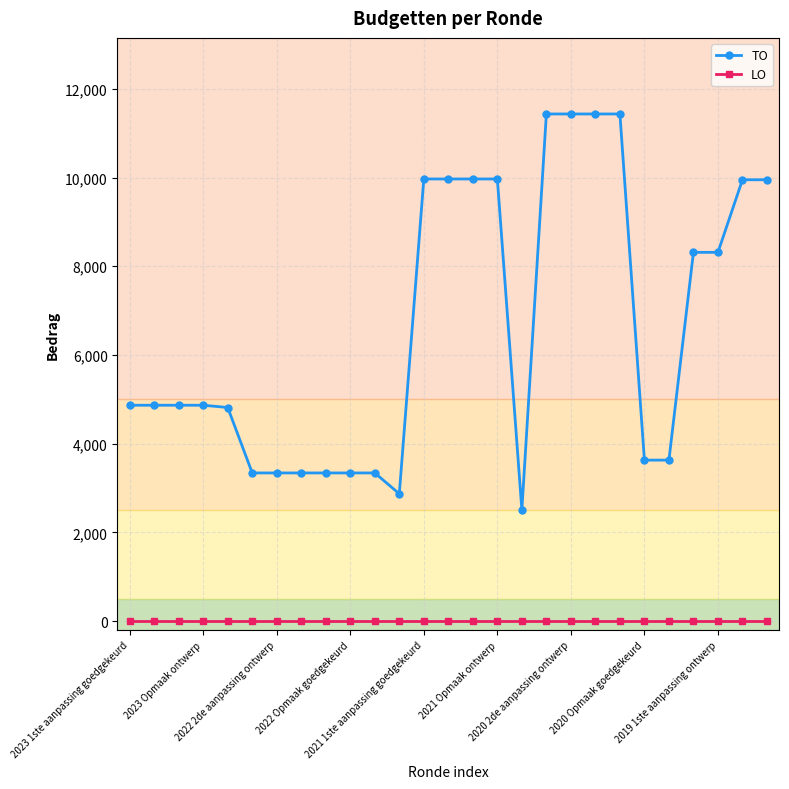

Is this an area chart (filled region under the line)?

No